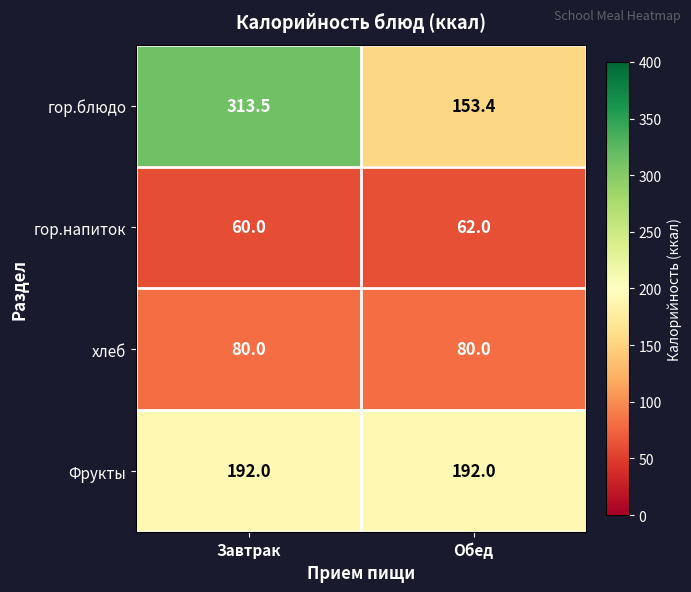

Rank the series by their maximum value, from lowest to highest.

гор.напиток, хлеб, Фрукты, гор.блюдо